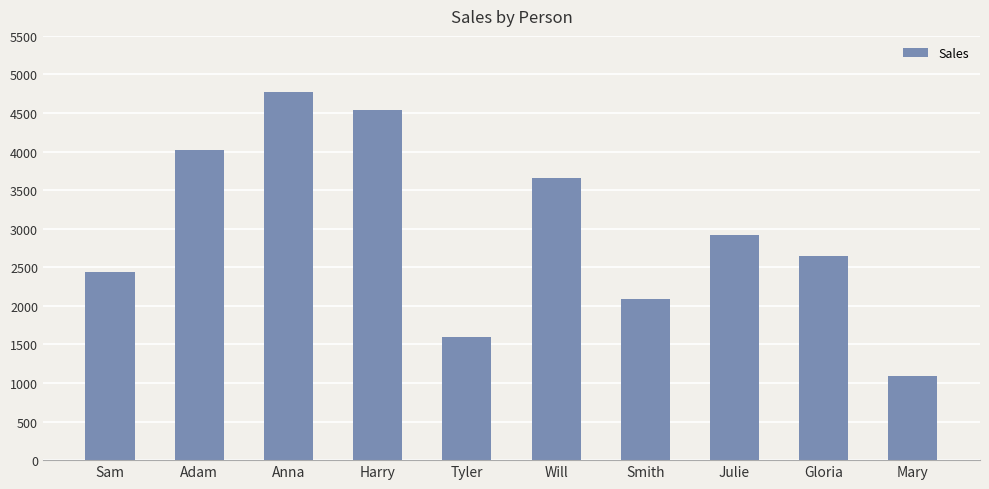

List the labels in order of value, smallest first.

Mary, Tyler, Smith, Sam, Gloria, Julie, Will, Adam, Harry, Anna